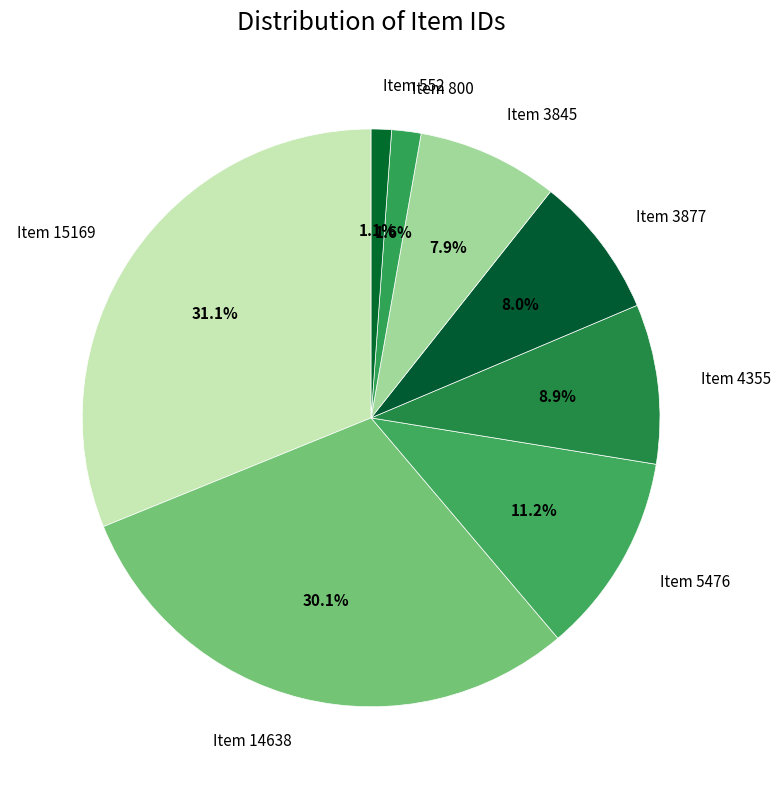

Do Item 15169 and Item 14638 together represent more than half of the pie?

Yes